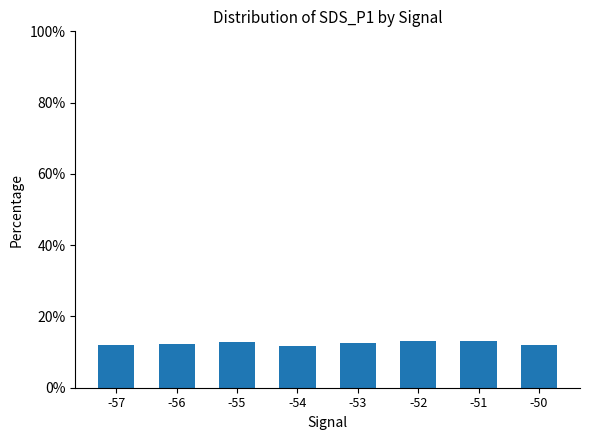

What is the sum of the values at -53 and -55?

25.6